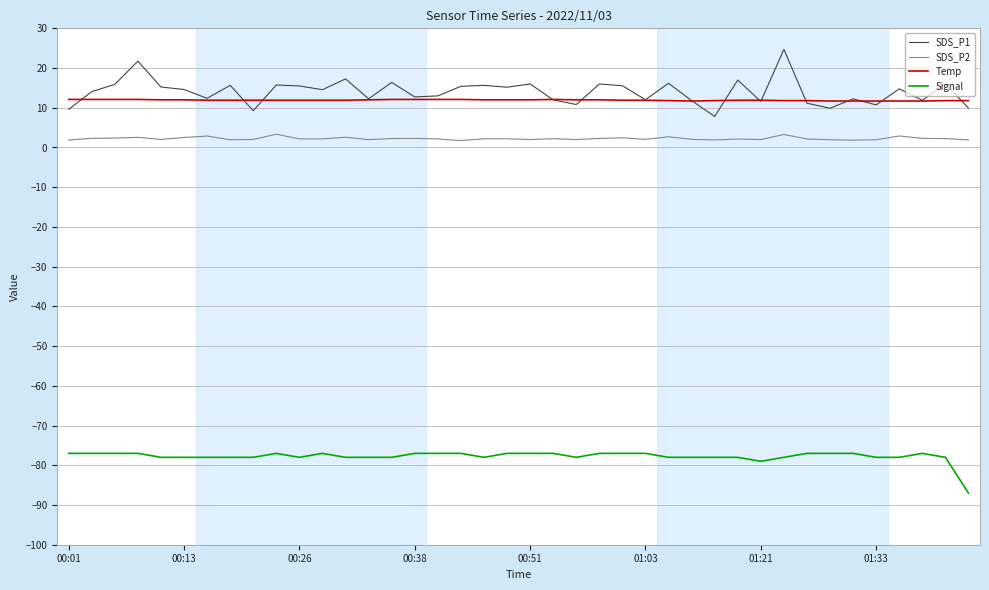

Count the number of data series in this chart.

4